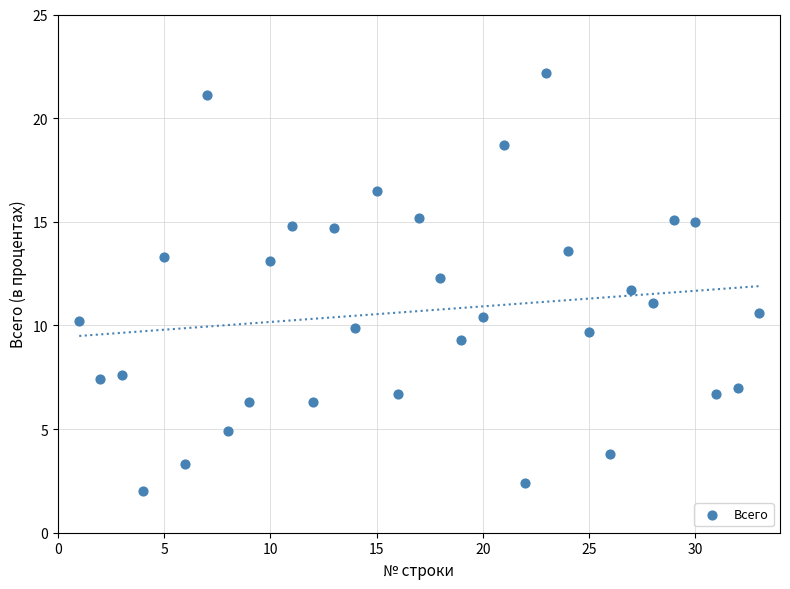

What is the range of X values (max minus min)?

32.0